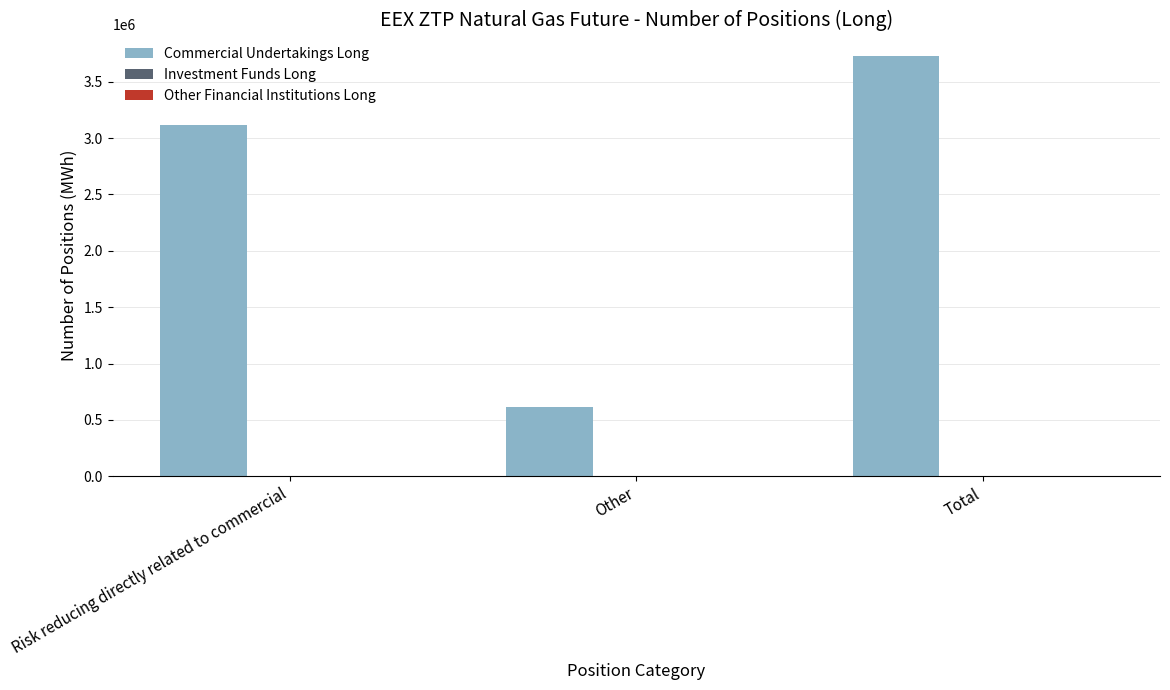

Does the chart contain any negative values?

No